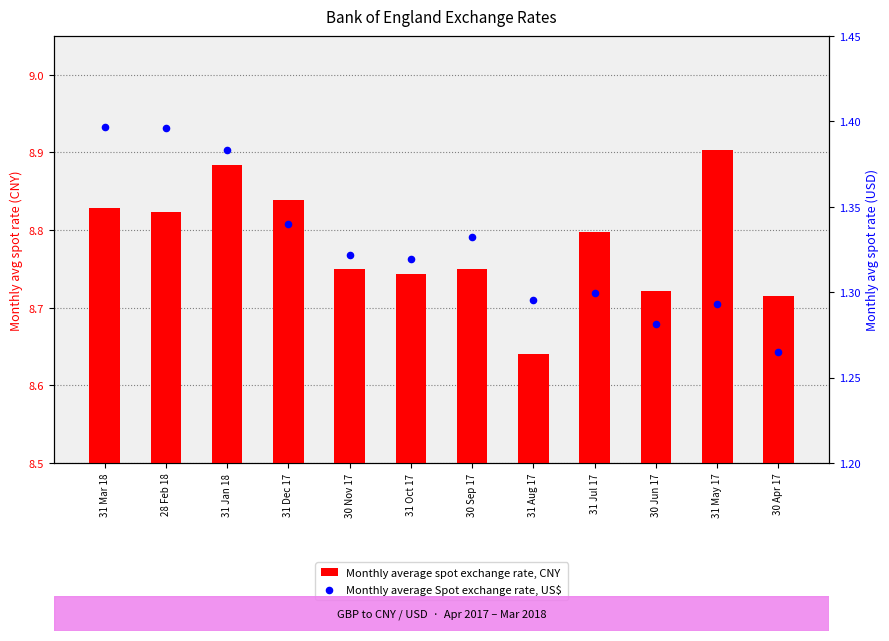

At how many categories does at least one series exceed 8?

12